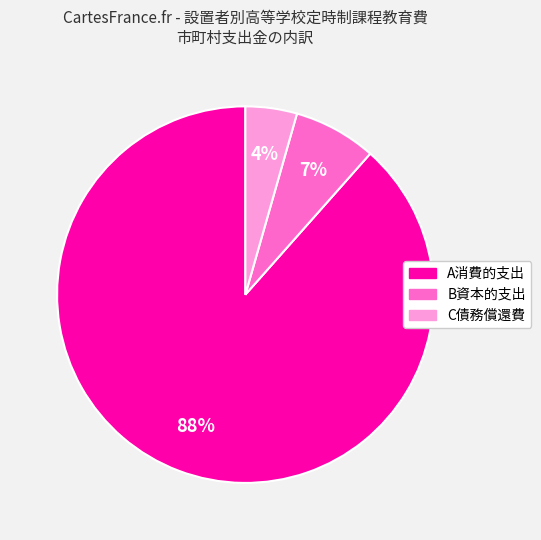

How many slices are in this pie chart?

3